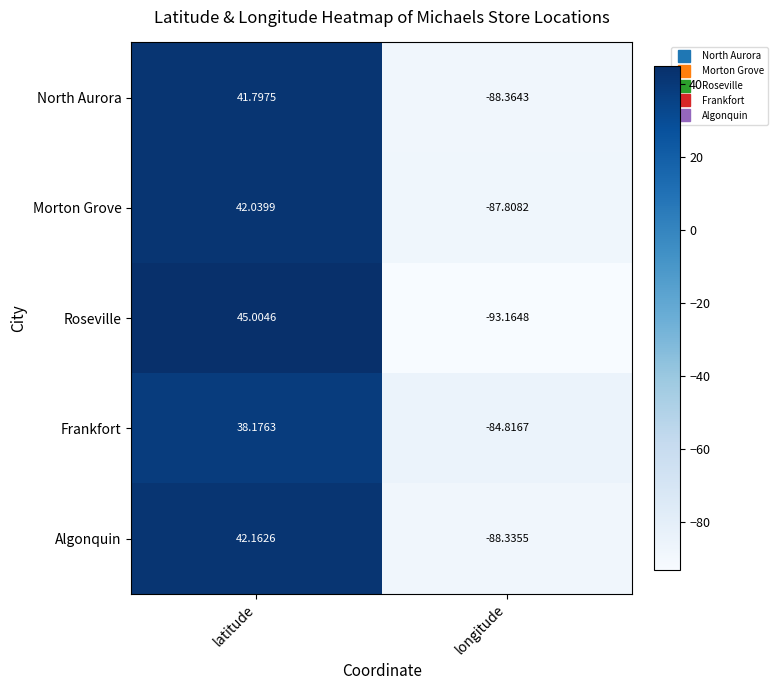

At latitude, list the series in order from smallest to largest.

Frankfort, North Aurora, Morton Grove, Algonquin, Roseville